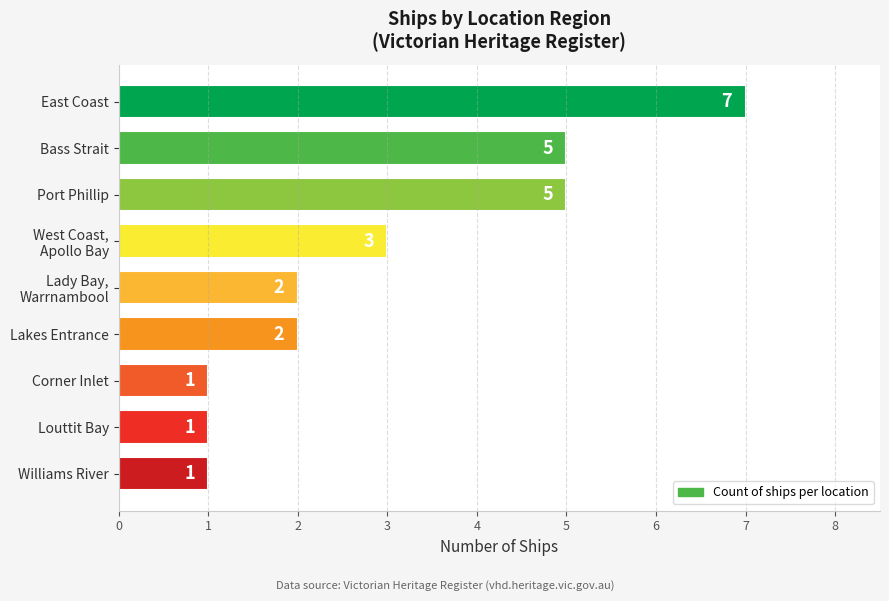

Is it true that the value at Louttit Bay is 1?

True